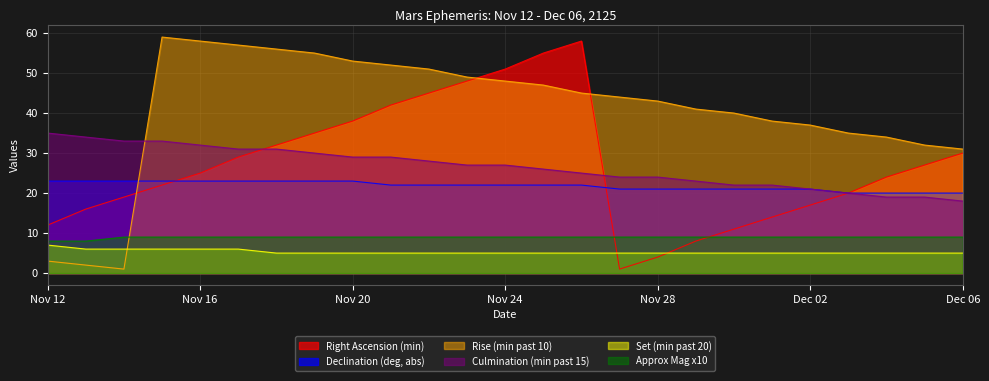

What position from the right is Nov 22?

15